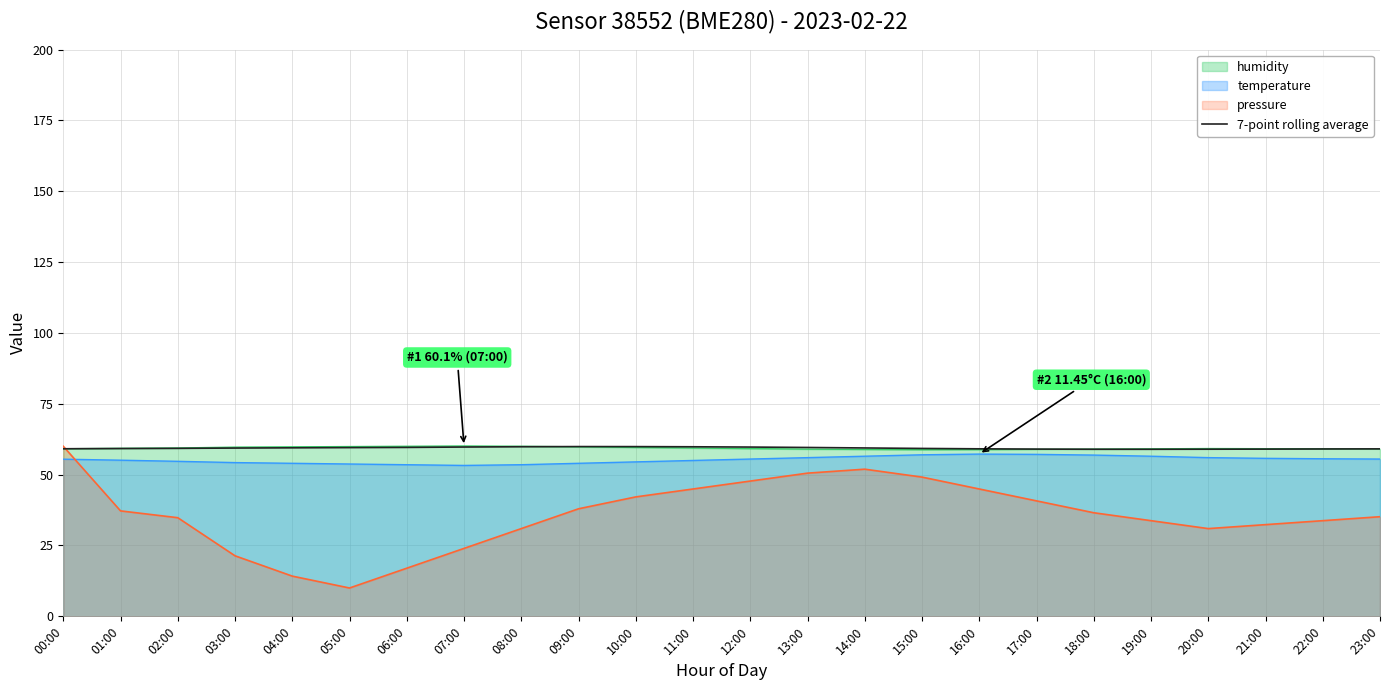

The chart shows a value of 89.5 at 12:00. True or false?

False